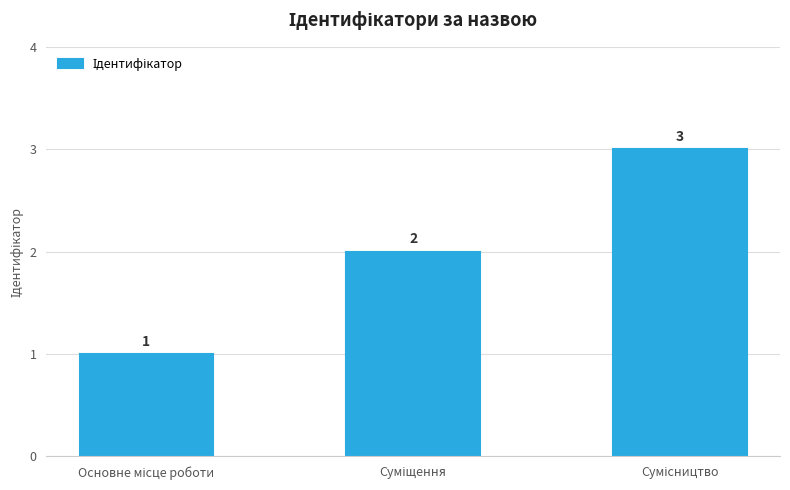

What is the sum of all values?

6